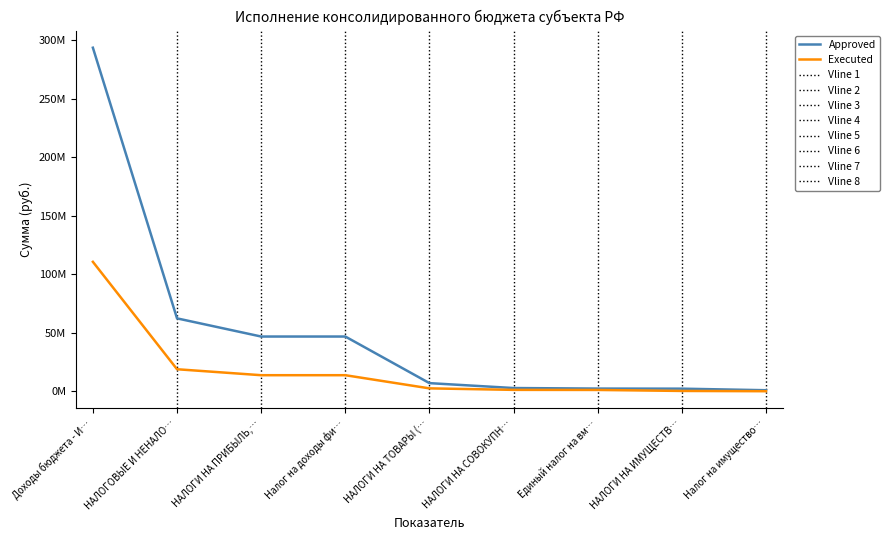

Where does the Approved series first go above 6912000?

Доходы бюджета - И…